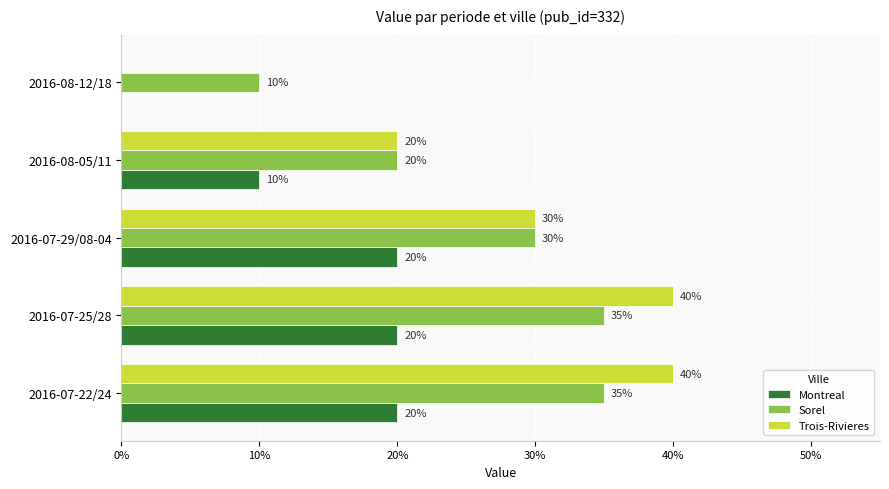

Reading left to right, what are all the values shown in this chart?

Montreal: 0.2	0.2	0.2	0.1	0.0
Sorel: 0.3	0.3	0.3	0.2	0.1
Trois-Rivieres: 0.4	0.4	0.3	0.2	0.0